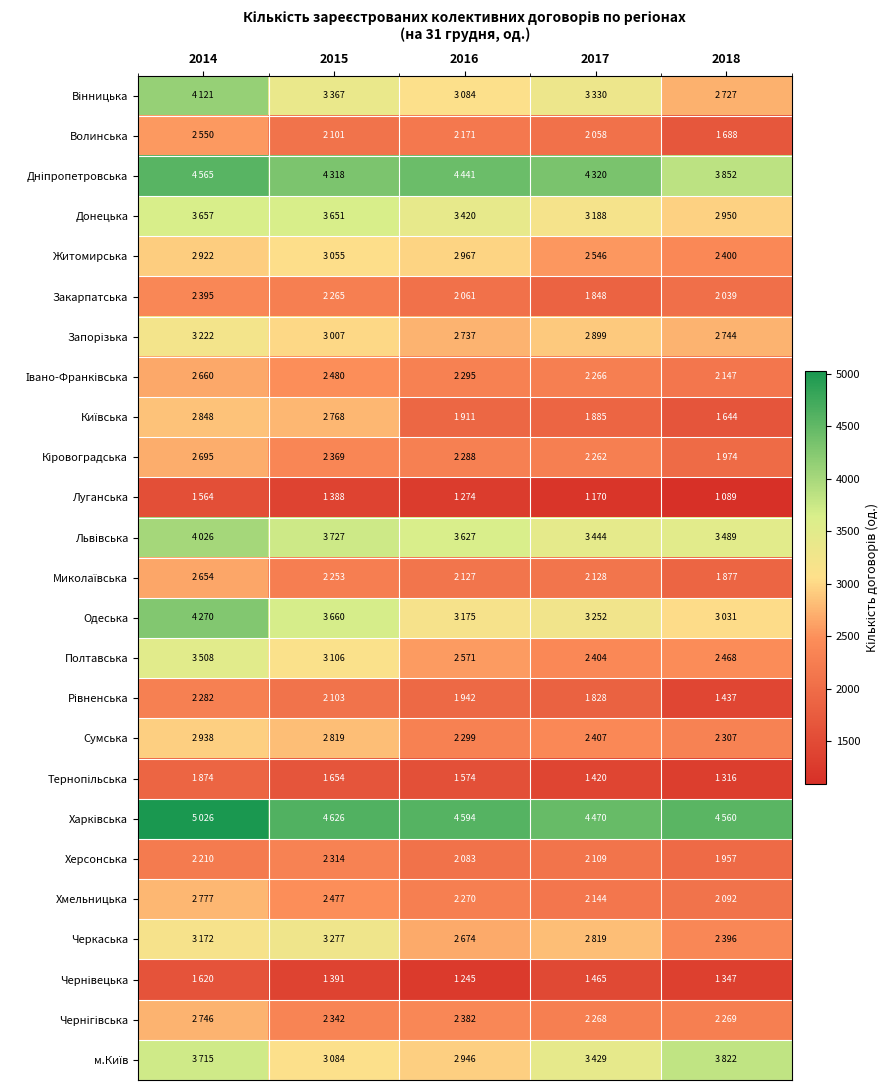

Which has a higher value, 2016 or 2014?

2014